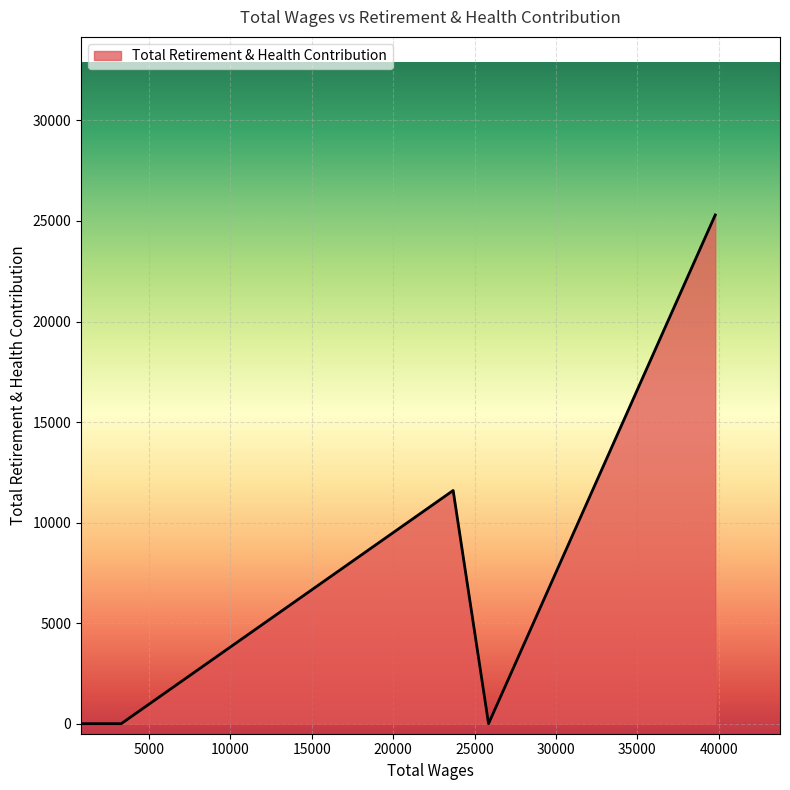

Between 25863.0 and 913.0, which is larger?

25863.0